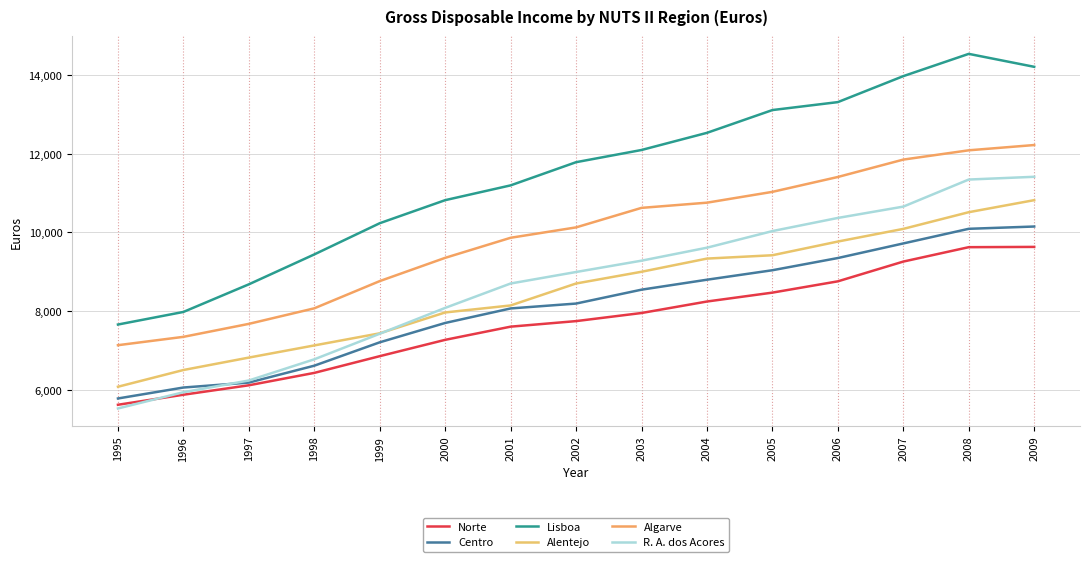

Is it true that Alentejo equals 6504 at 1996?

True